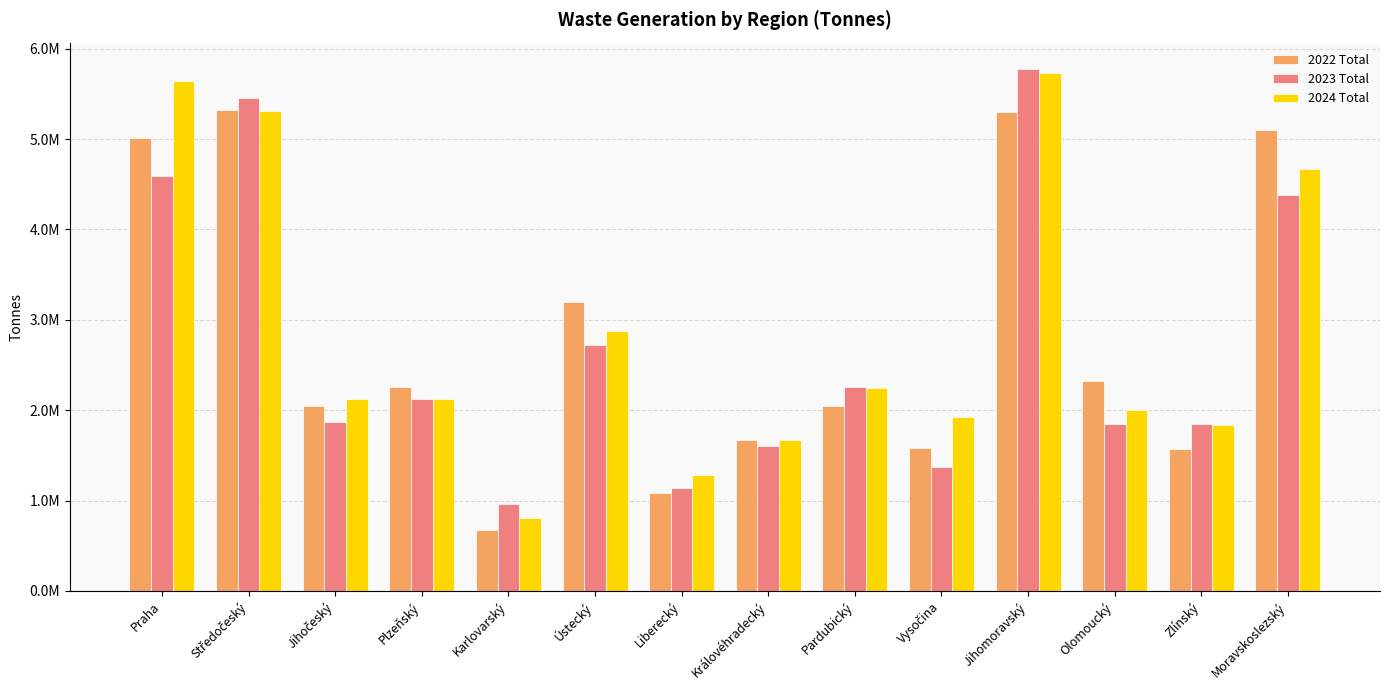

What is the approximate value of 2024 Total at Praha?

5646231.2